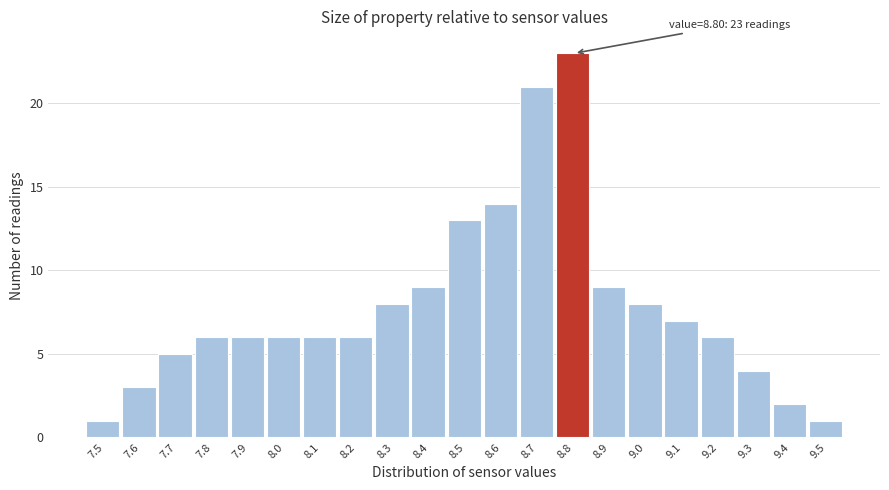

Over which range of the x-axis is the bar tallest?

8.75 to 8.85